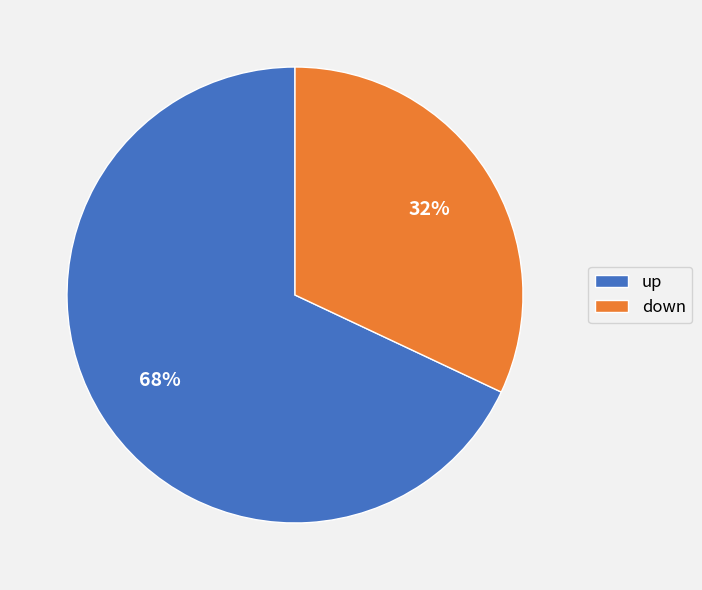

Is it true that down is 41% of the pie?

False